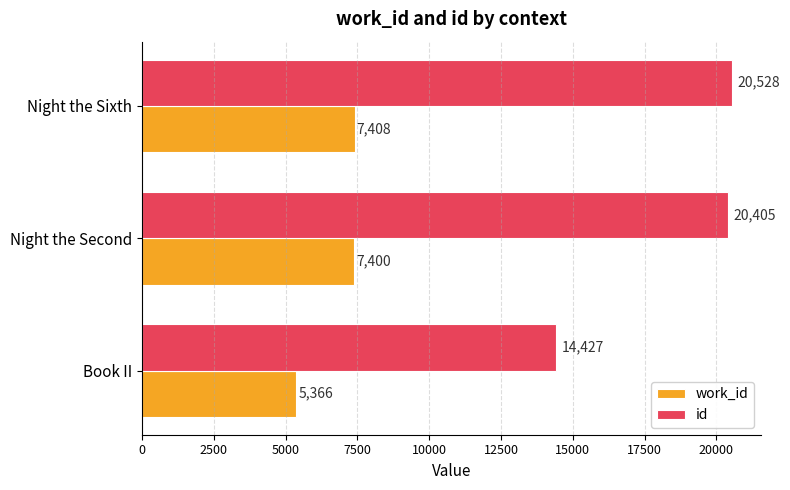

At which category is the sum across all series the highest?

Night the Sixth